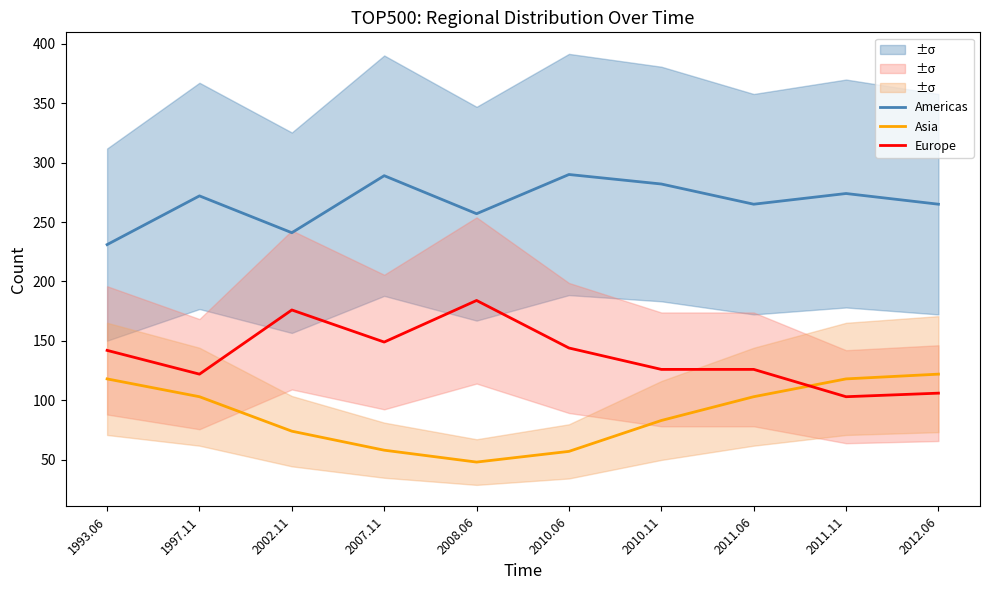

What is the label of the 7th point from the left?

2010.11